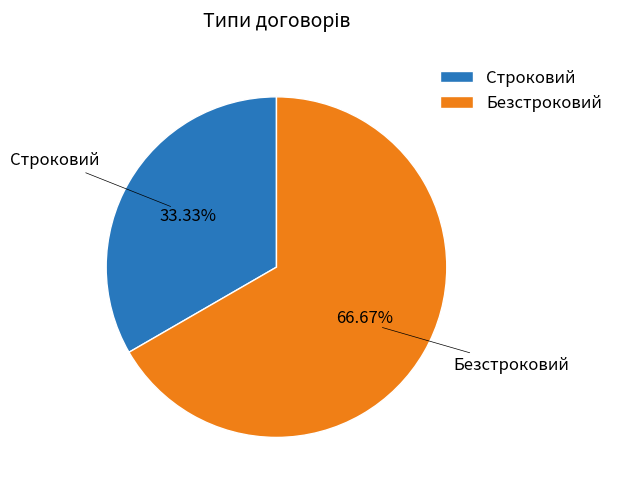

Rank the categories by value from lowest to highest.

Строковий, Безстроковий